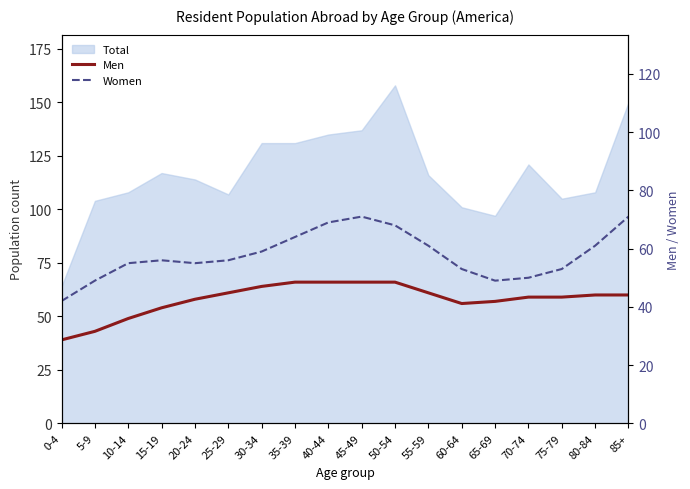

How many categories are shown in the chart?

18